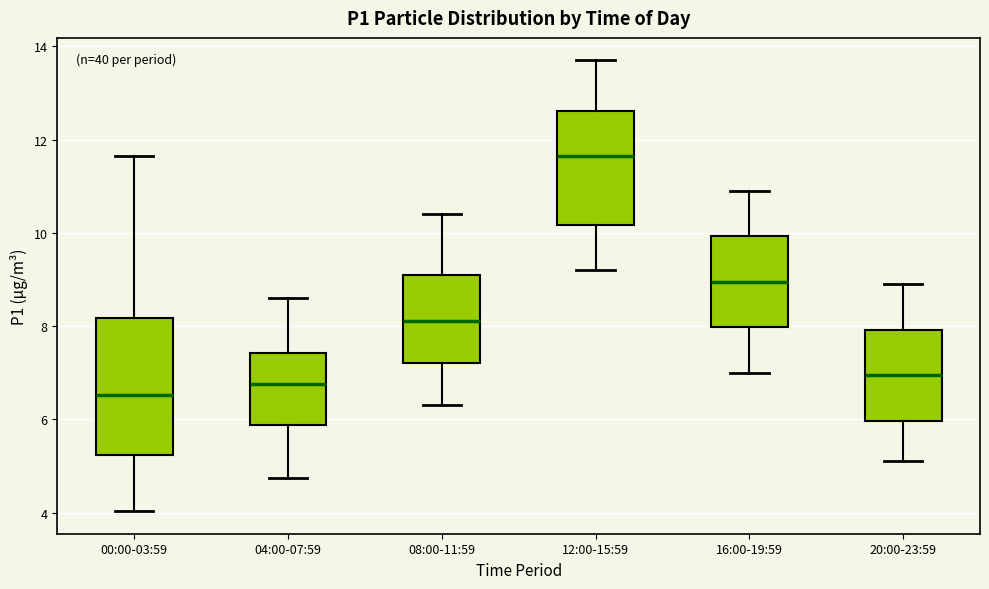

Reading left to right, read every box against the y-axis: the position of its median line, the range the box covers, and the ends of its whiskers. The values are not printed on the chart, so give them approximately, as read against the axis.

00:00-03:59: median 6.6, box 5.2 to 8.2, whiskers 4.0 to 11.6
04:00-07:59: median 6.8, box 5.8 to 7.4, whiskers 4.8 to 8.6
08:00-11:59: median 8.2, box 7.2 to 9.2, whiskers 6.4 to 10.4
12:00-15:59: median 11.6, box 10.2 to 12.6, whiskers 9.2 to 13.8
16:00-19:59: median 9.0, box 8.0 to 10.0, whiskers 7.0 to 11.0
20:00-23:59: median 7.0, box 6.0 to 8.0, whiskers 5.2 to 9.0